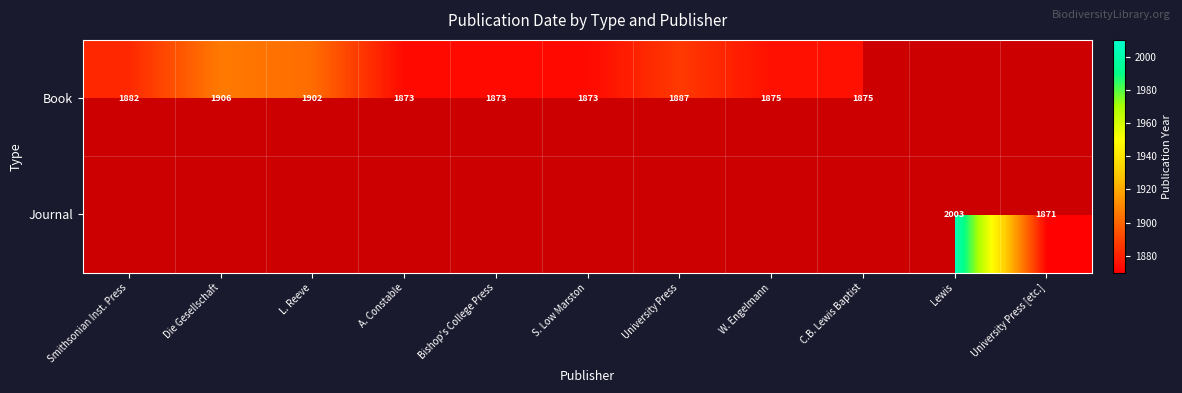

The value of Book at L. Reeve is 1902. True or false?

True